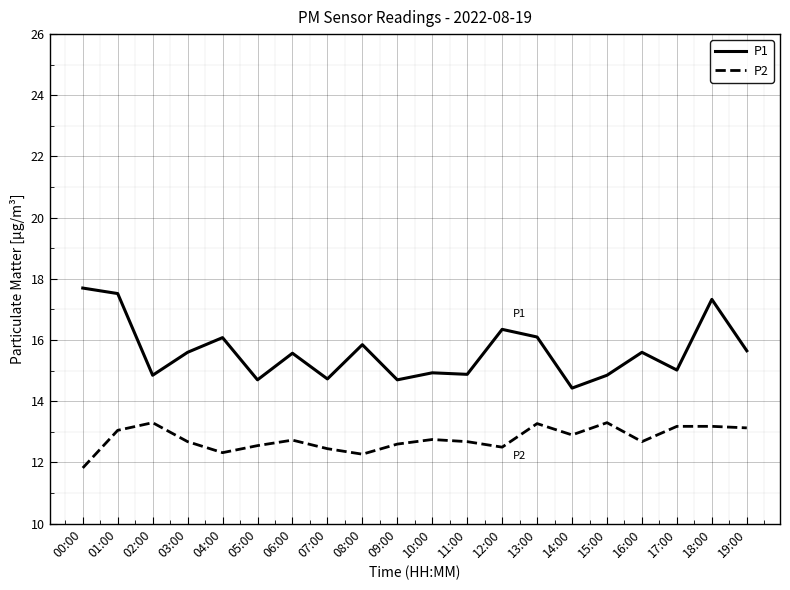

Is the value of P2 at 13:00 greater than the value of P1 at 15:00?

No